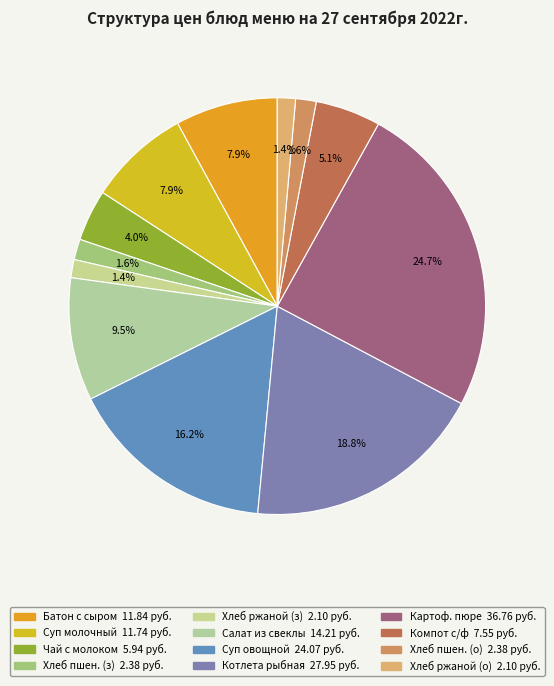

Count the number of slices in the pie.

12